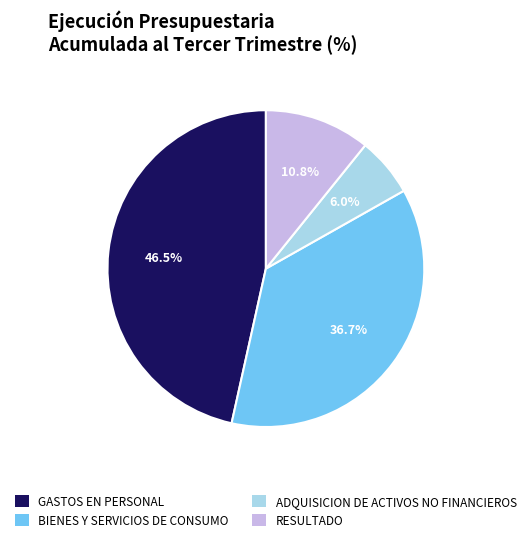

To the nearest percent, what is the difference between the largest and smallest slice percentages?

40%